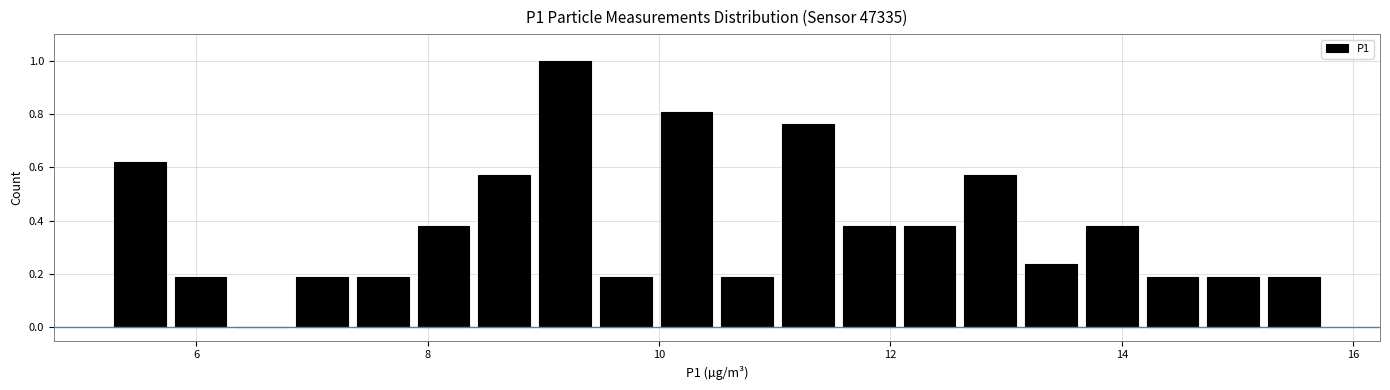

Read against the x-axis, roughly where is the centre of the tallest bar?

9.2